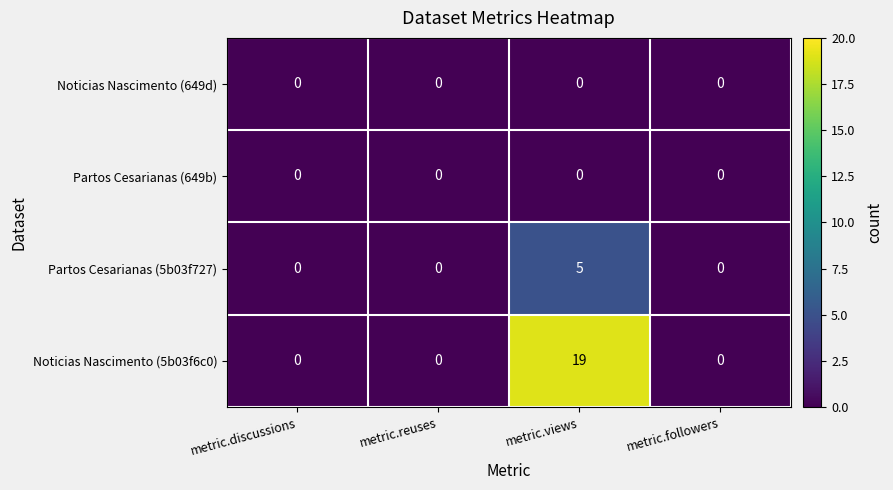

How many series are shown in this chart?

4